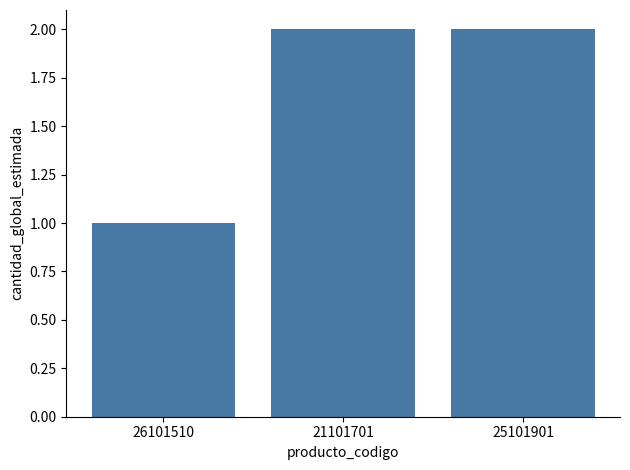

Approximately how many times larger is the value at 21101701 compared to 25101901?

1.0